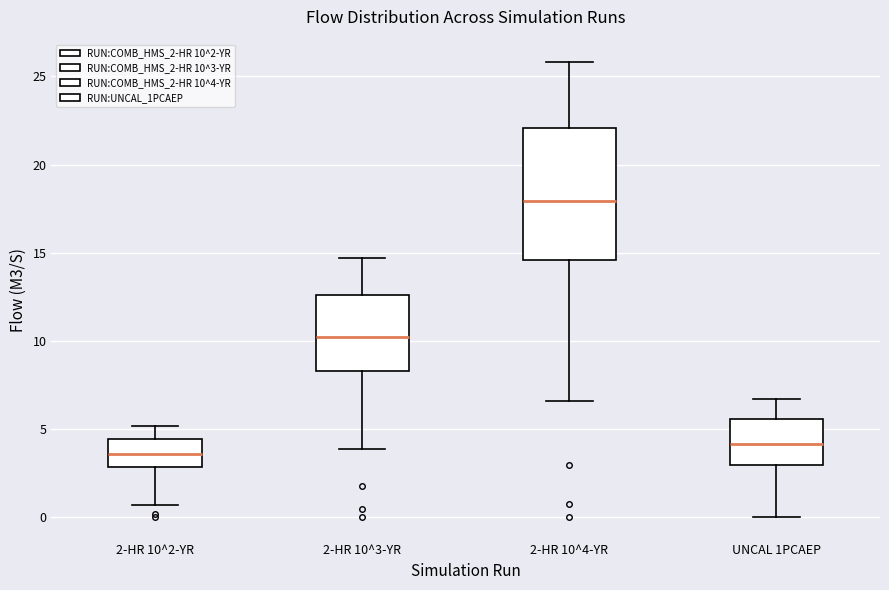

Reading left to right, read every box against the y-axis: the position of its median line, the range the box covers, and the ends of its whiskers. The values are not printed on the chart, so give them approximately, as read against the axis.

2-HR 10^2-YR: median 3.5, box 3.0 to 4.5, whiskers 0.5 to 5.0
2-HR 10^3-YR: median 10.0, box 8.5 to 12.5, whiskers 4.0 to 14.5
2-HR 10^4-YR: median 18.0, box 14.5 to 22.0, whiskers 6.5 to 26.0
UNCAL 1PCAEP: median 4.0, box 3.0 to 5.5, whiskers 0.0 to 6.5